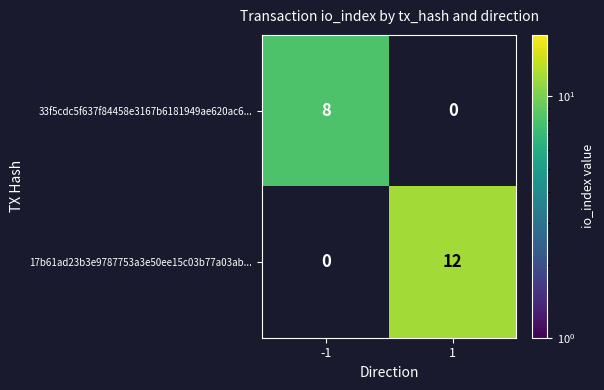

Rank the series at 1 from lowest to highest value.

33f5cdc5f637f84458e3167b6181949ae620ac6..., 17b61ad23b3e9787753a3e50ee15c03b77a03ab...